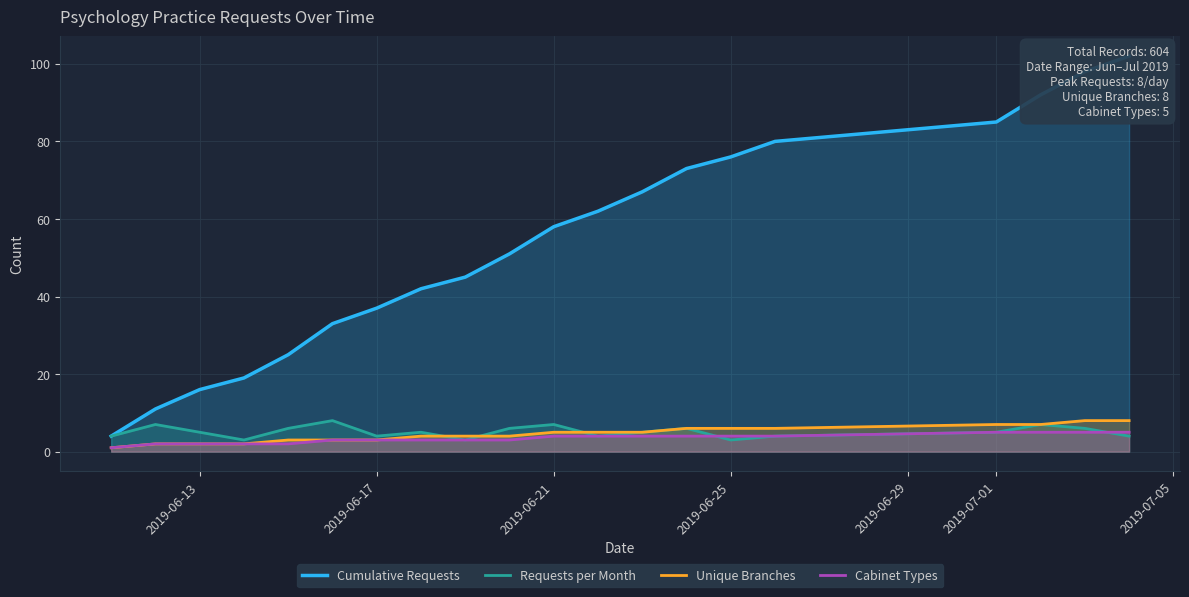

What are all the series names shown in the legend?

Cumulative Requests, Requests per Month, Unique Branches, Cabinet Types